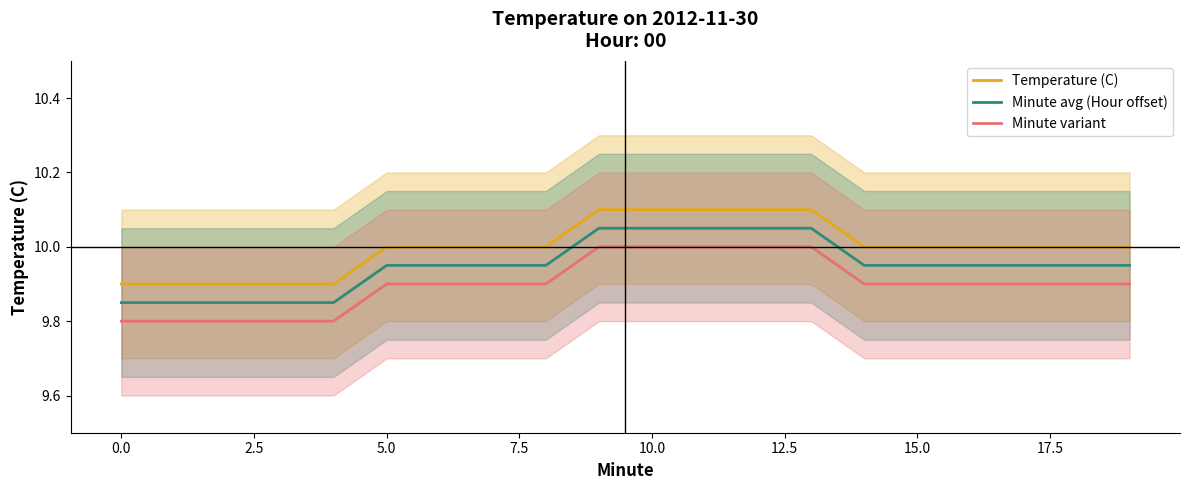

Count the Temperature (C) values in the range 10 to 11.

15